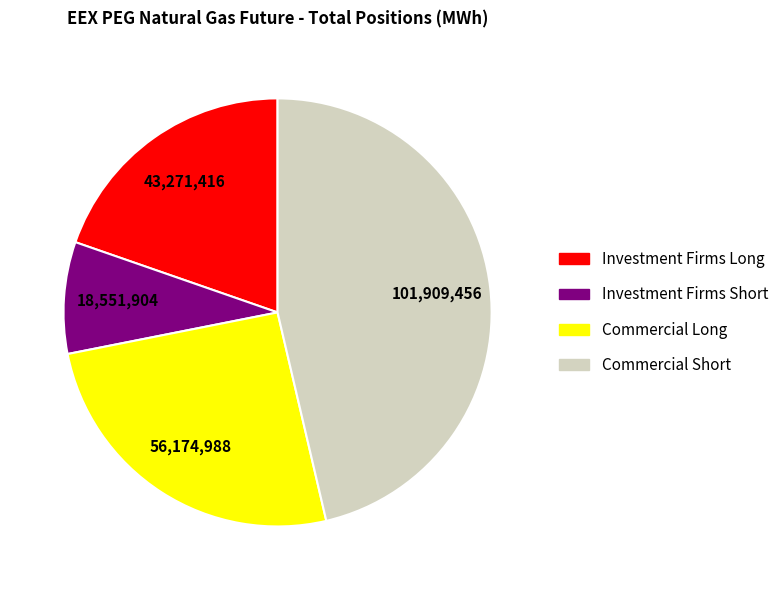

Count the number of slices in the pie.

4